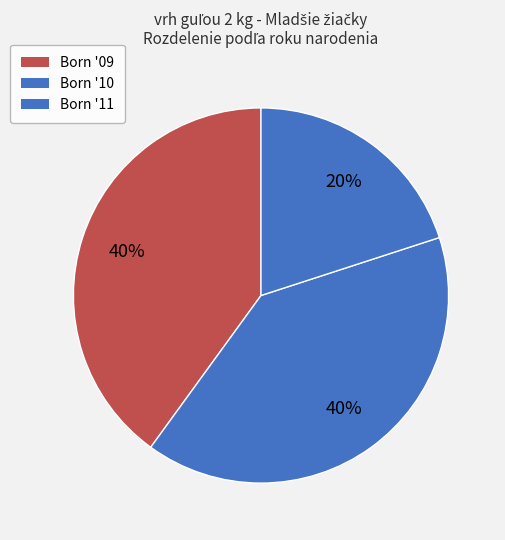

How many slices are in this pie chart?

3